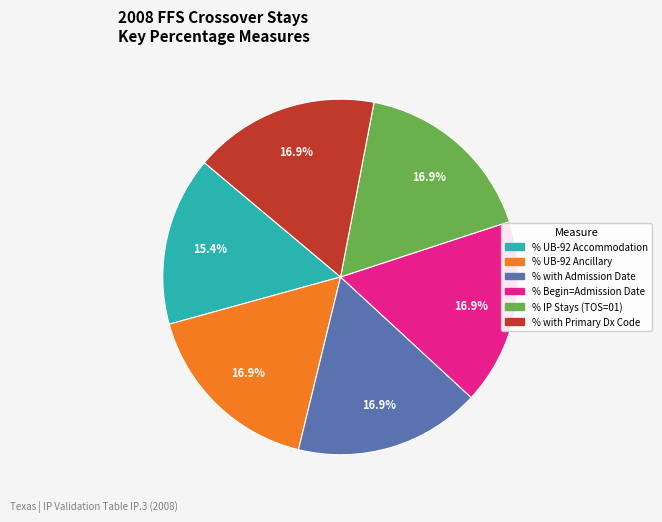

Is there any slice that represents more than half of the pie?

No